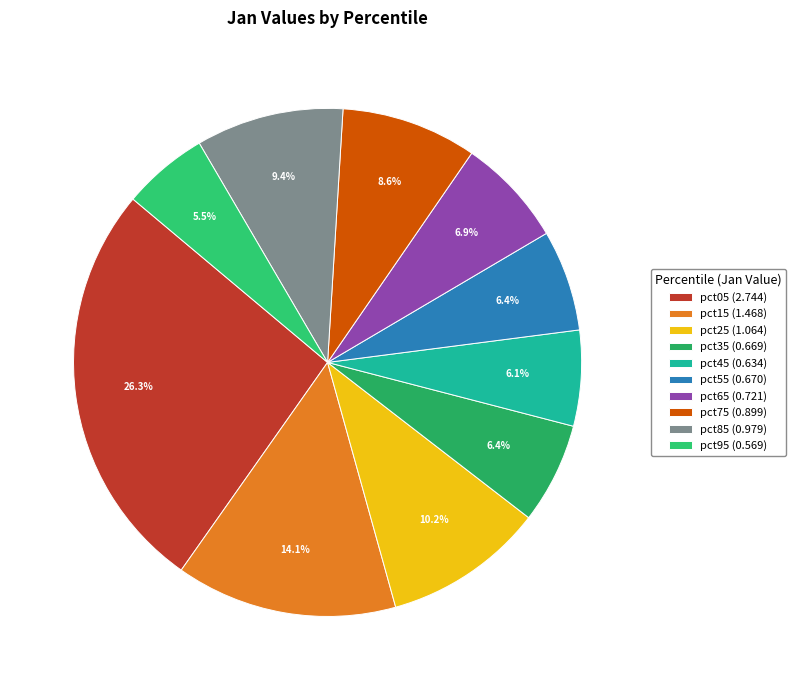

Is it true that pct35 is 1% of the pie?

False